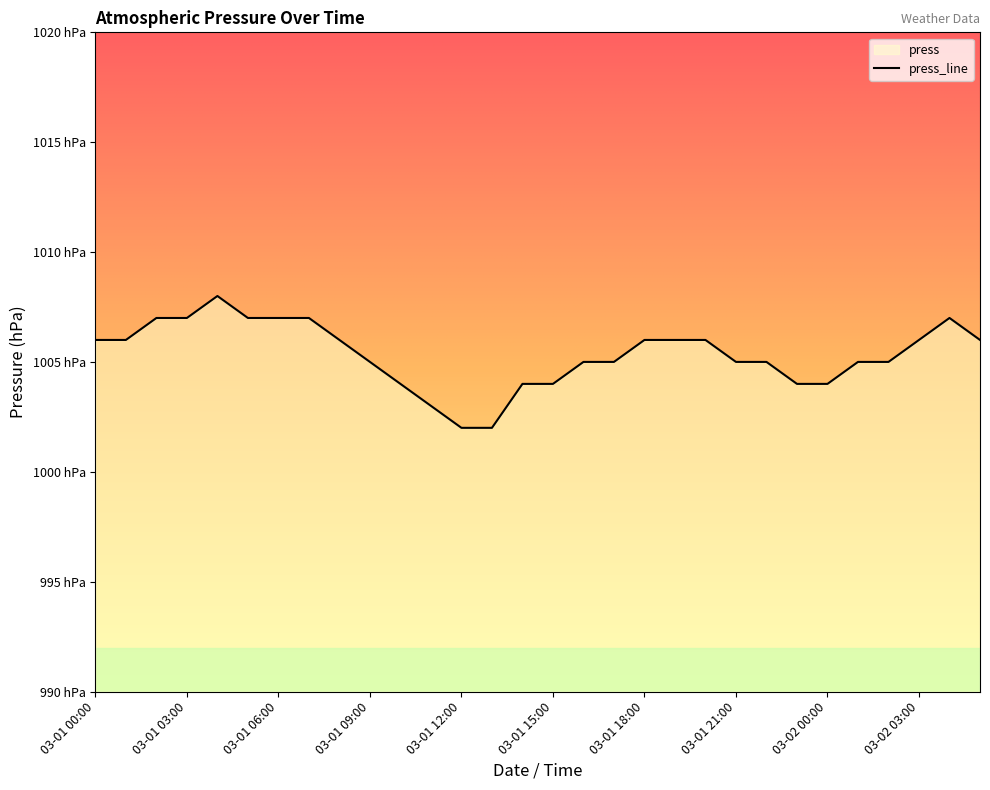

Reading left to right, extract all data points from this chart.

03-01 00:00=1006	03-01 01:00=1006	03-01 02:00=1007	03-01 03:00=1007	03-01 04:00=1008	03-01 05:00=1007	03-01 06:00=1007	03-01 07:00=1007	03-01 08:00=1006	03-01 09:00=1005	03-01 10:00=1004	03-01 11:00=1003	03-01 12:00=1002	03-01 13:00=1002	03-01 14:00=1004	03-01 15:00=1004	03-01 16:00=1005	03-01 17:00=1005	03-01 18:00=1006	03-01 19:00=1006	03-01 20:00=1006	03-01 21:00=1005	03-01 22:00=1005	03-01 23:00=1004	03-02 00:00=1004	03-02 01:00=1005	03-02 02:00=1005	03-02 03:00=1006	03-02 04:00=1007	03-02 05:00=1006